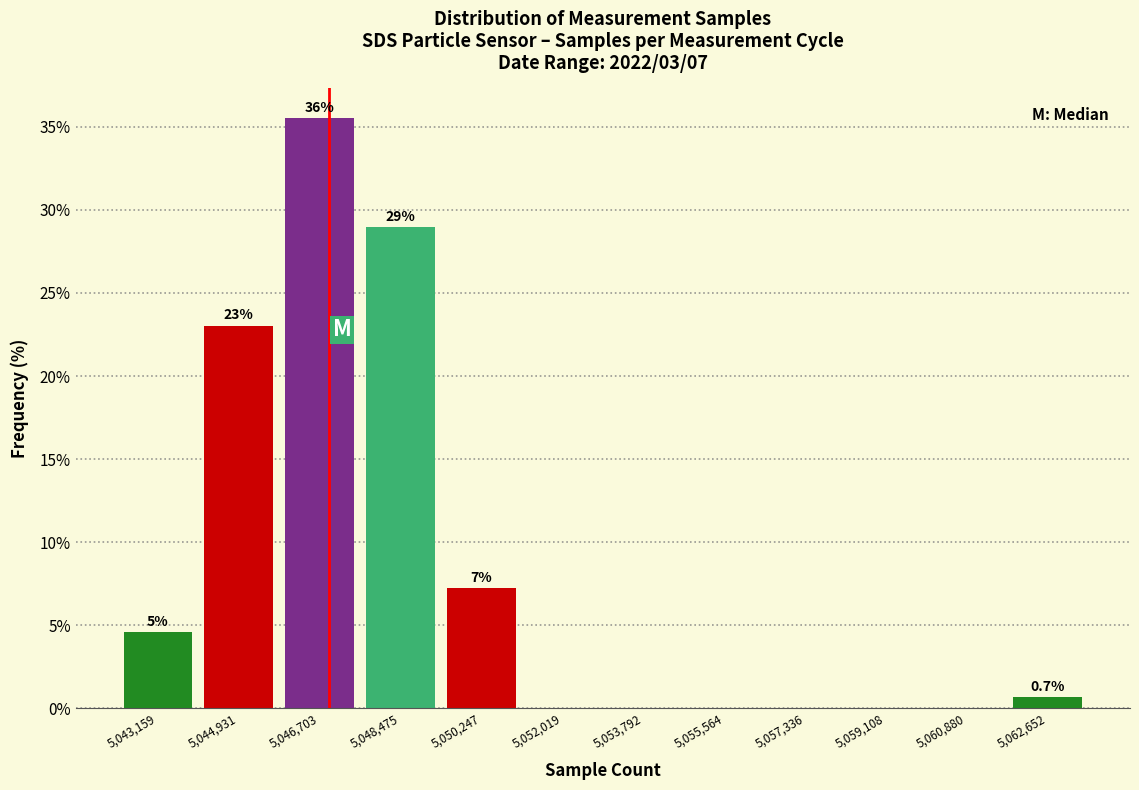

Which range on the x-axis has the tallest bar?

5045800 to 5047600